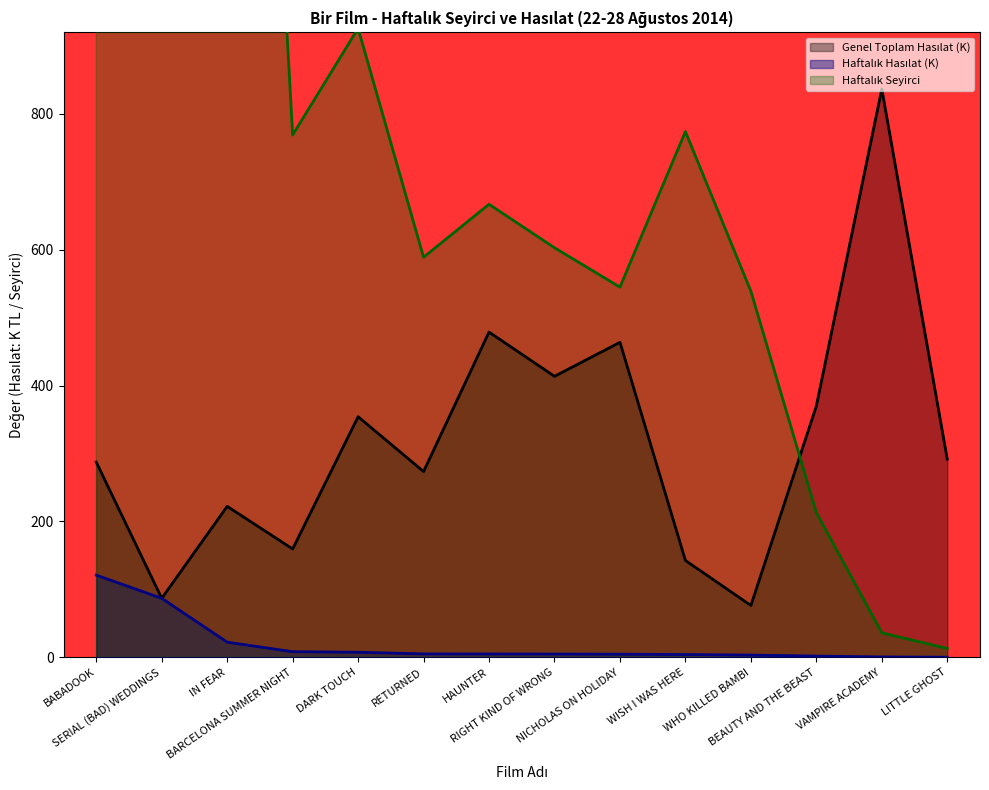

At which label does Genel Toplam Hasılat reach its peak?

VAMPIRE ACADEMY